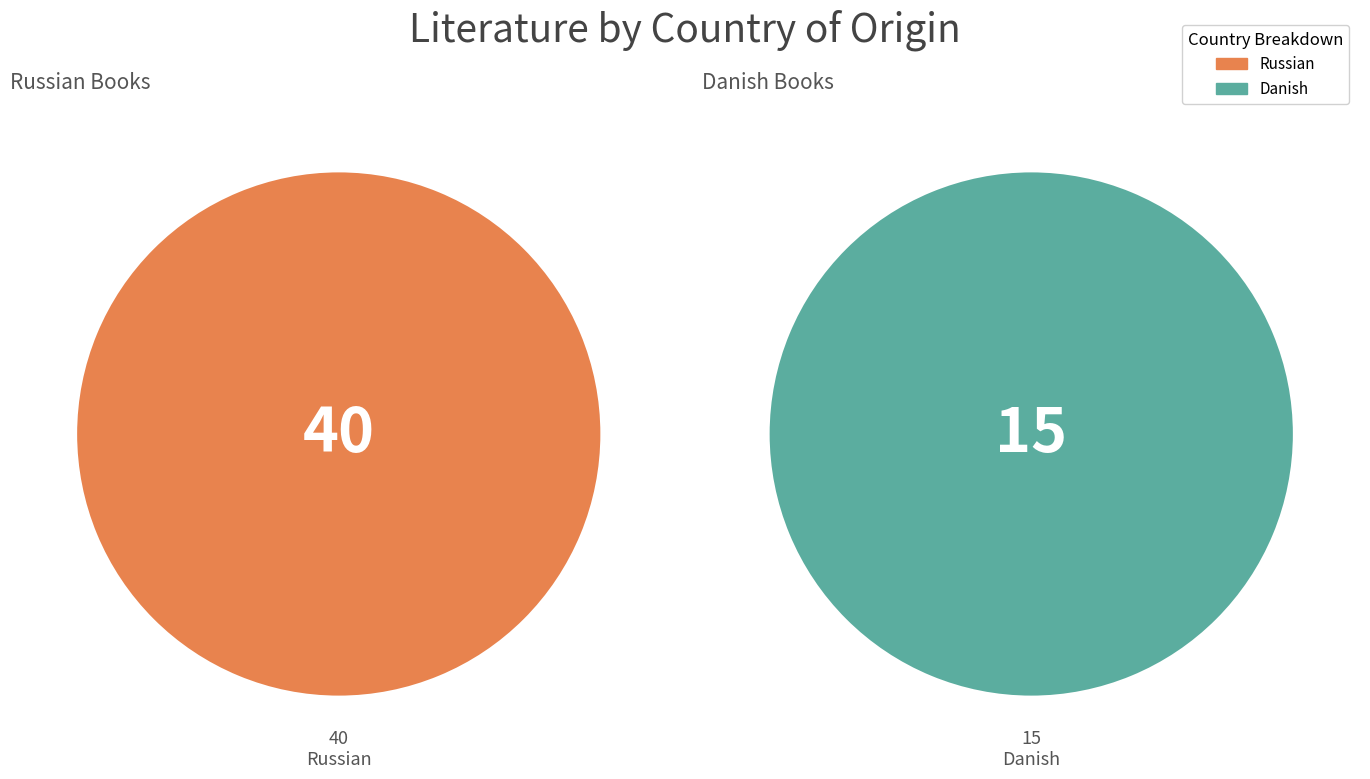

Is it true that Russian is 73% of the pie?

True